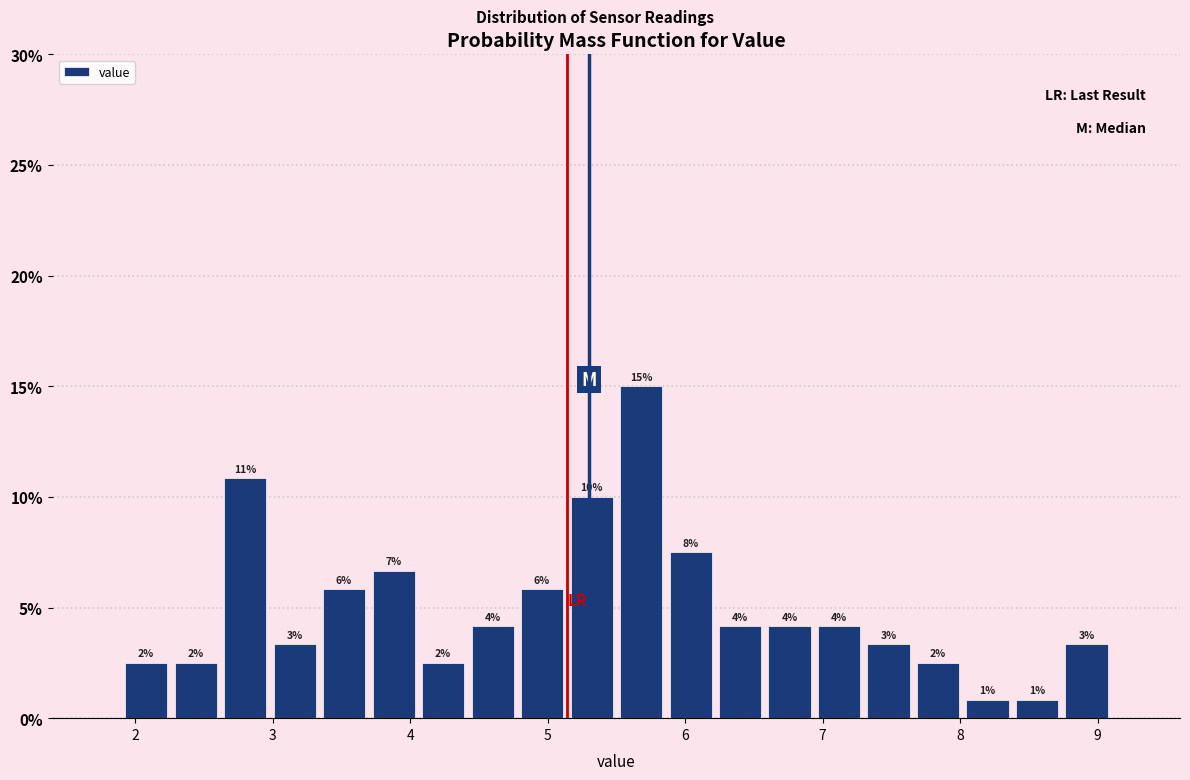

Read against the x-axis, roughly where is the centre of the tallest bar?

5.7